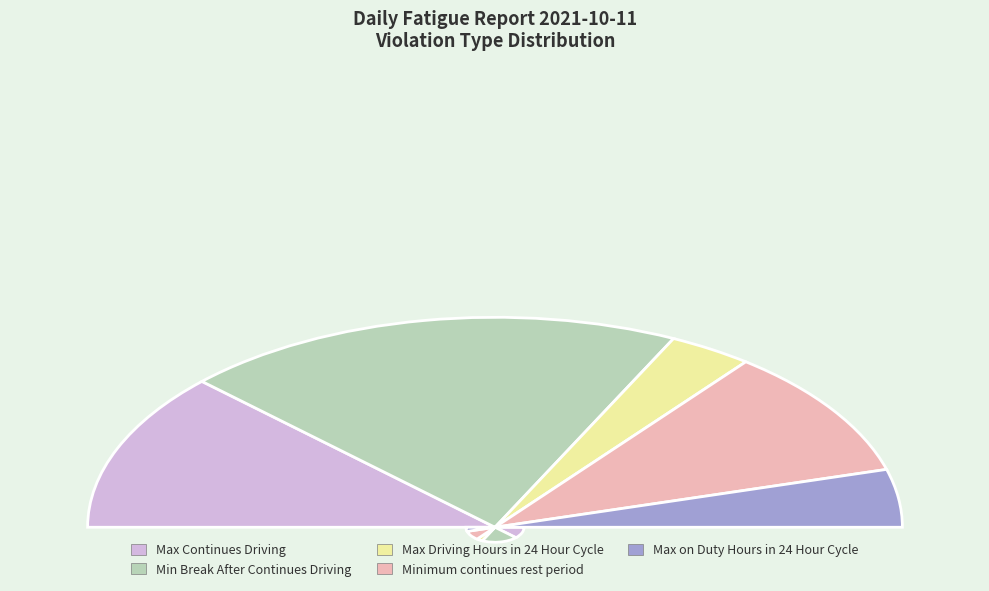

Is it true that Minimum continues rest period is 1% of the pie?

False